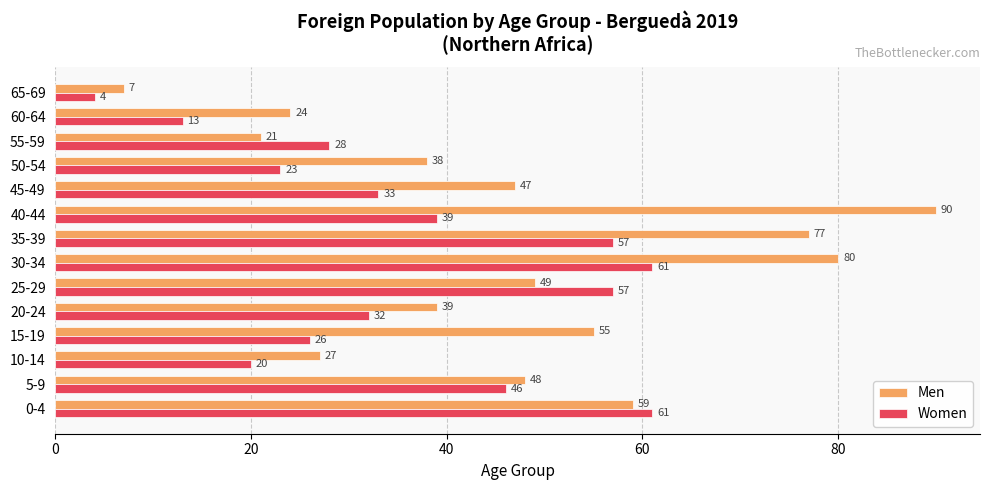

Which series has the largest total across all categories?

Men